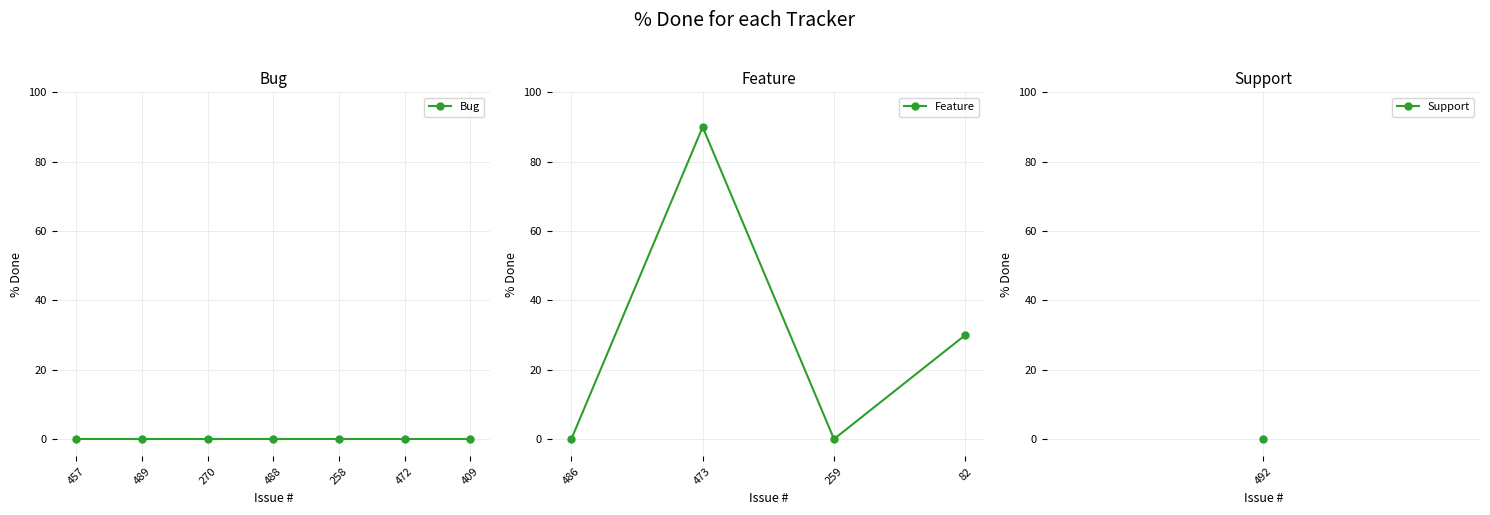

At which category does the data reach its first local peak?

473